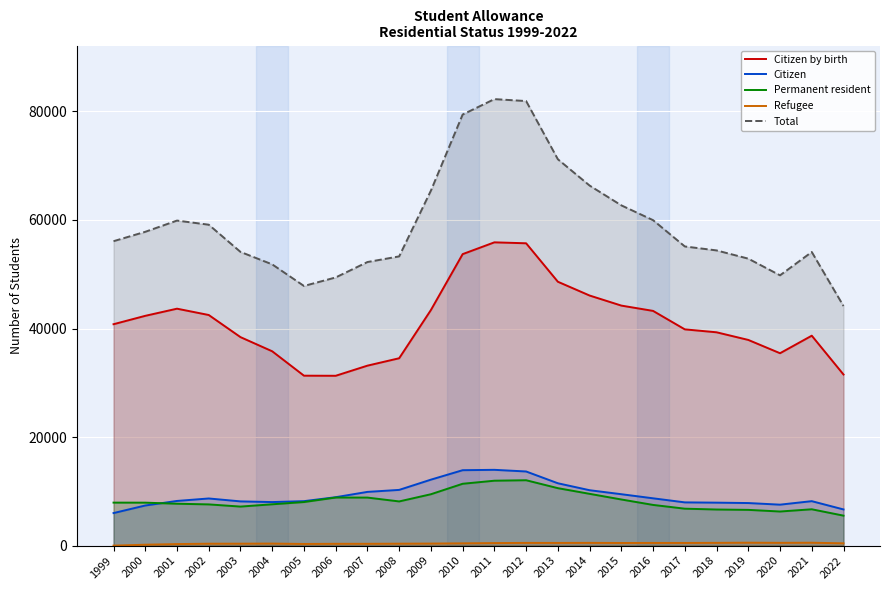

At which category is the sum across all series the highest?

2011